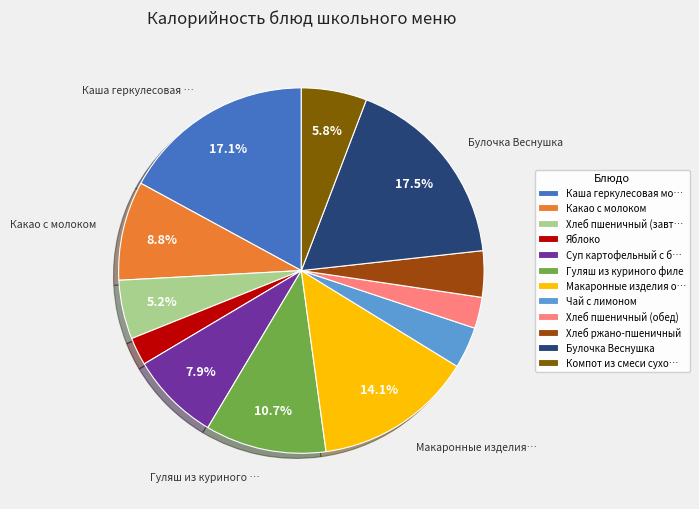

Does any single category account for the majority?

No